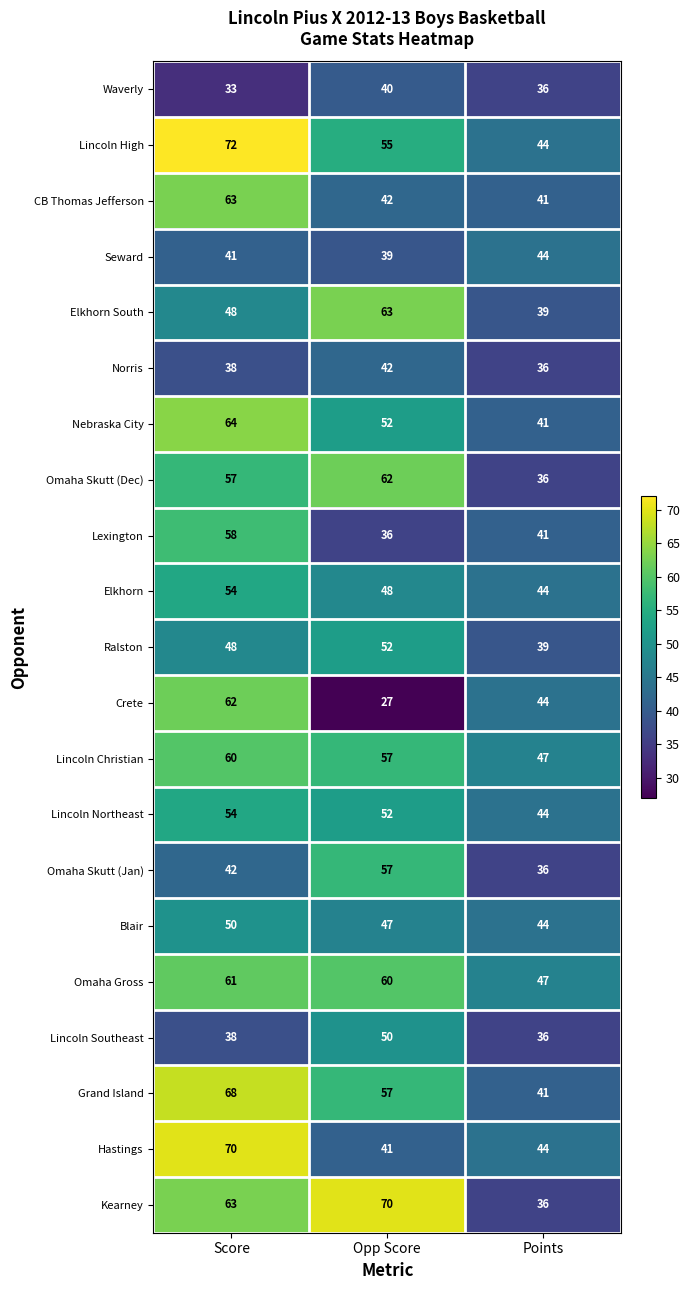

What is the maximum value for Elkhorn?

54